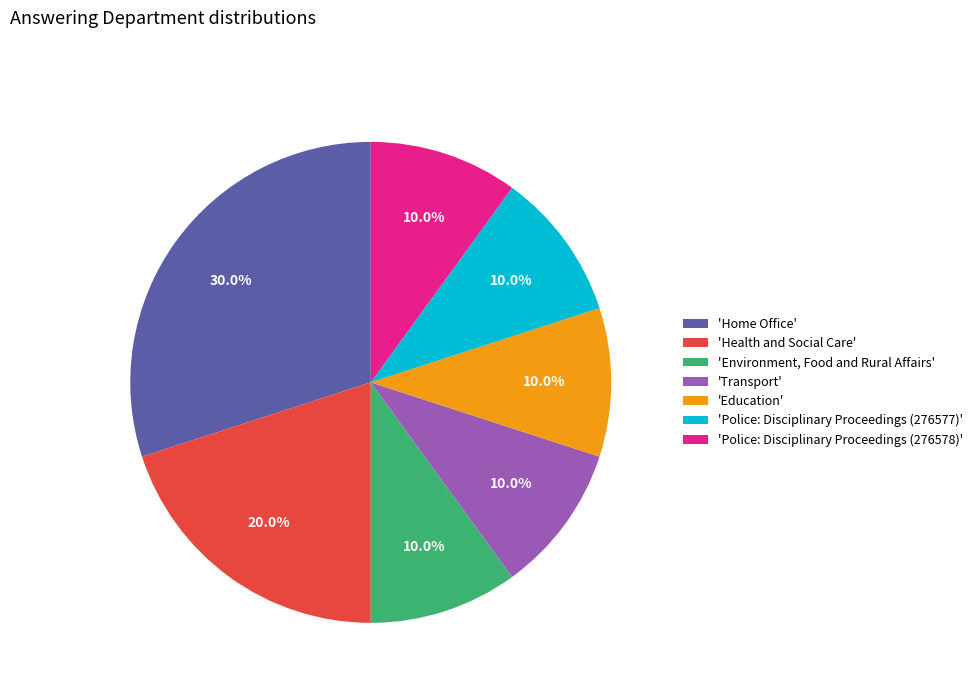

What is the largest slice in the pie chart?

'Home Office'